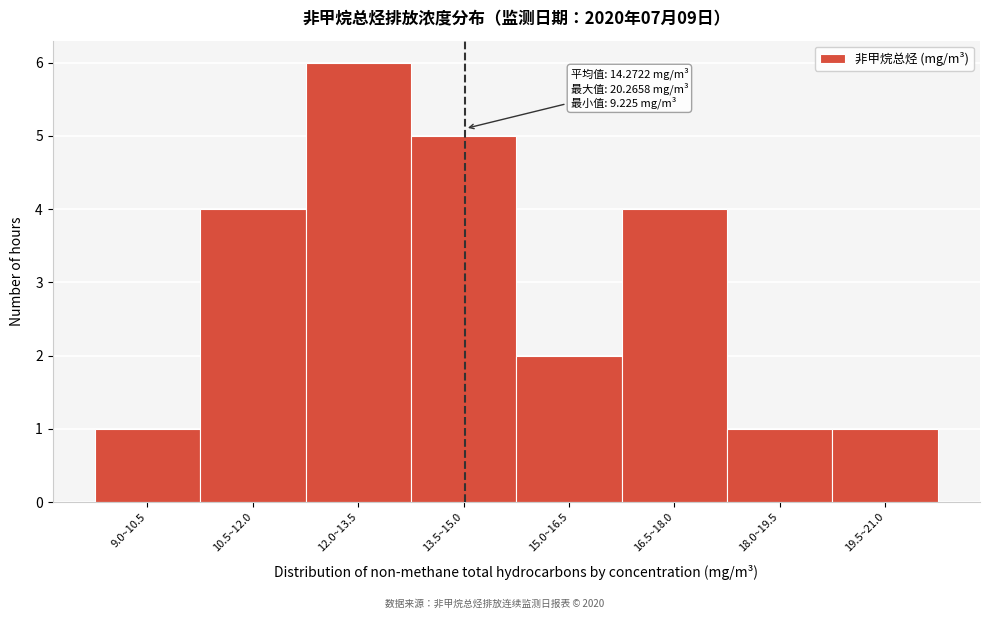

Reading left to right, extract all data points from this chart.

1	4	6	5	2	4	1	1